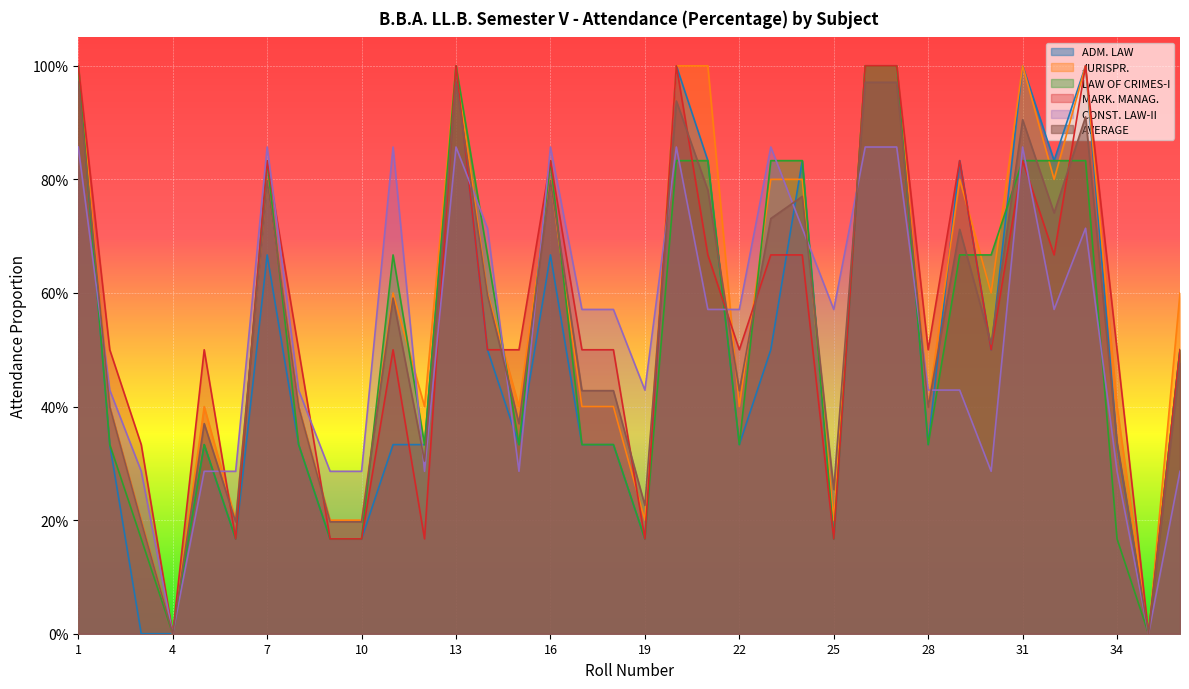

What is the sum of the LAW OF CRIMES-I values at 29 and 21?

1.5